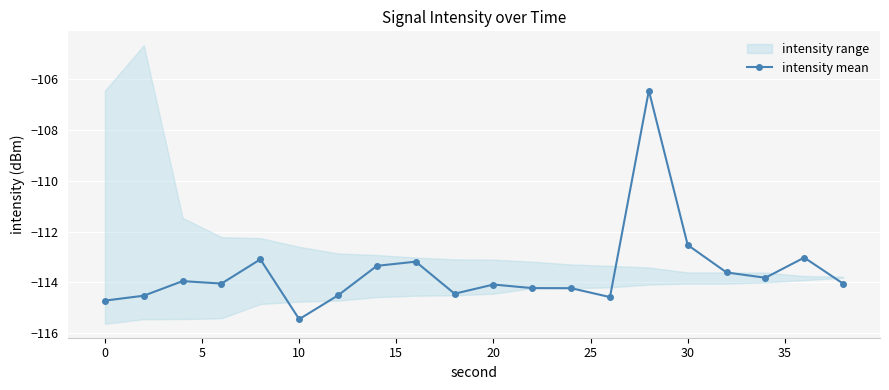

Is this an area chart (filled region under the line)?

No